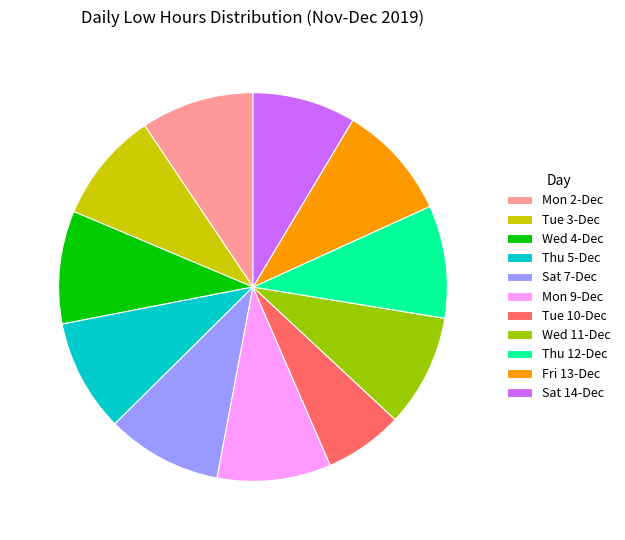

Approximately how many times larger is the value at Wed 11-Dec compared to Thu 12-Dec?

1.0